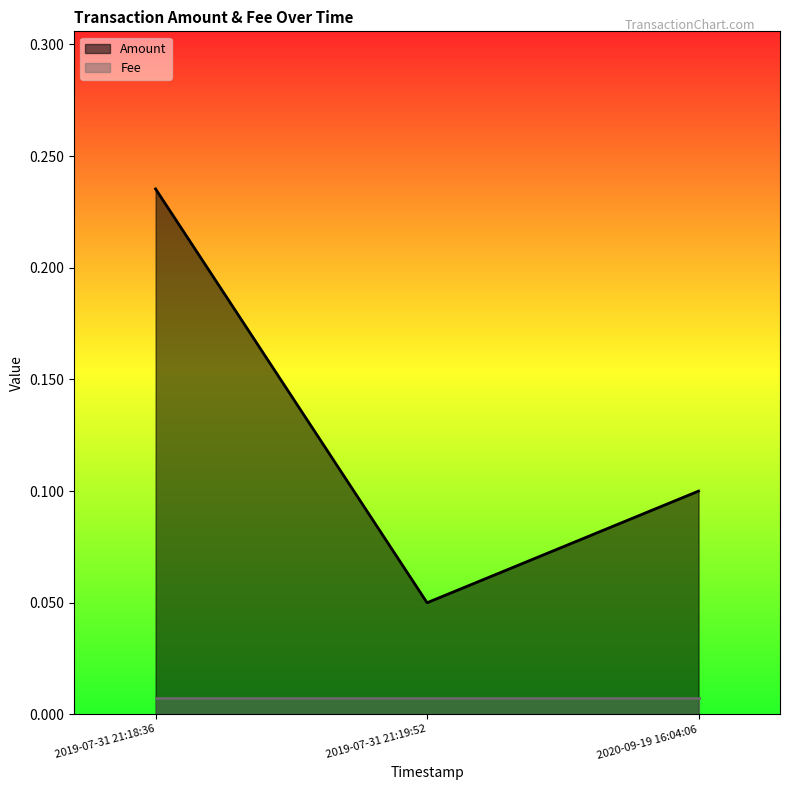

Reading left to right, list all the values displayed in this chart.

2019-07-31 21:18:36=0.2	2019-07-31 21:19:52=0.1	2020-09-19 16:04:06=0.1